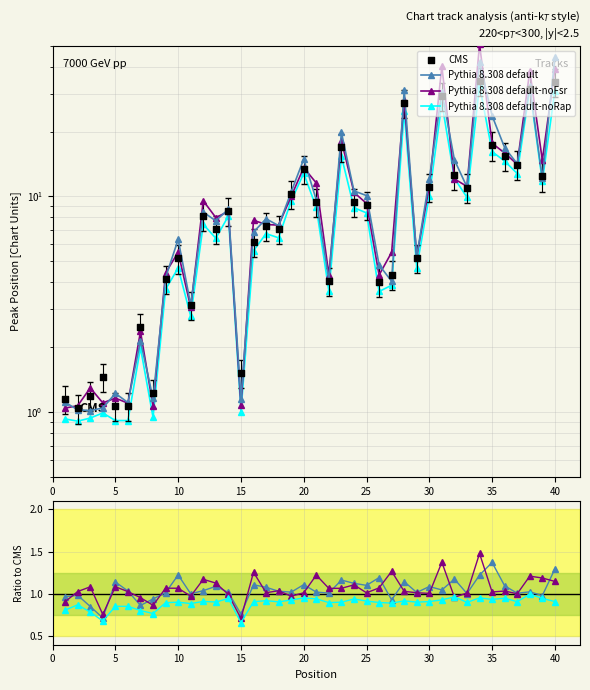

Which series contains the lowest Y value?

Pythia 8.308 default-noRap